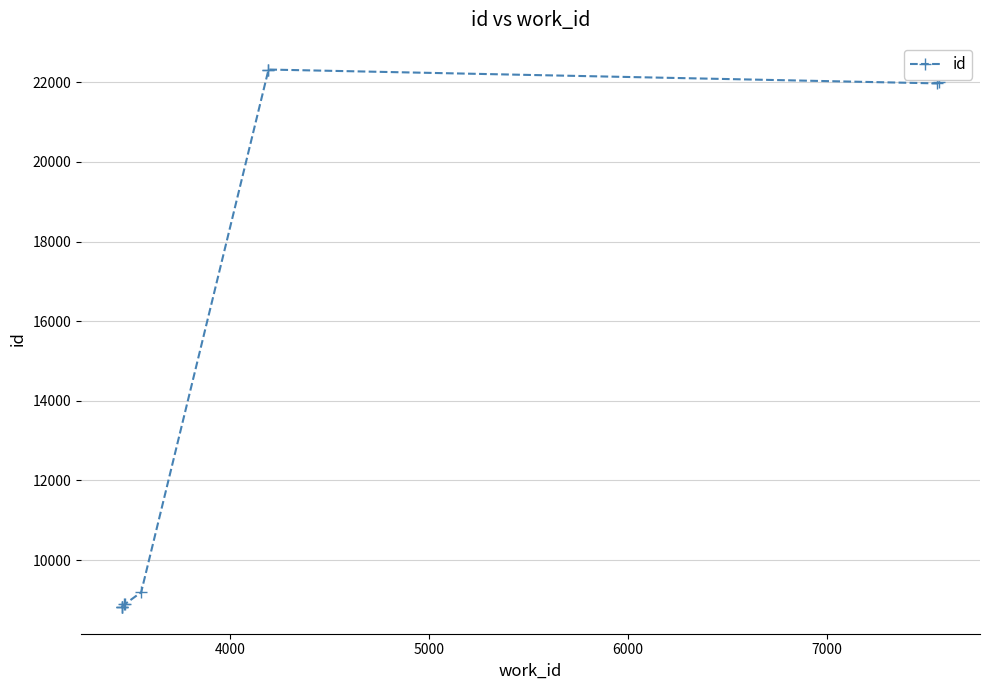

What is the average value?

14210